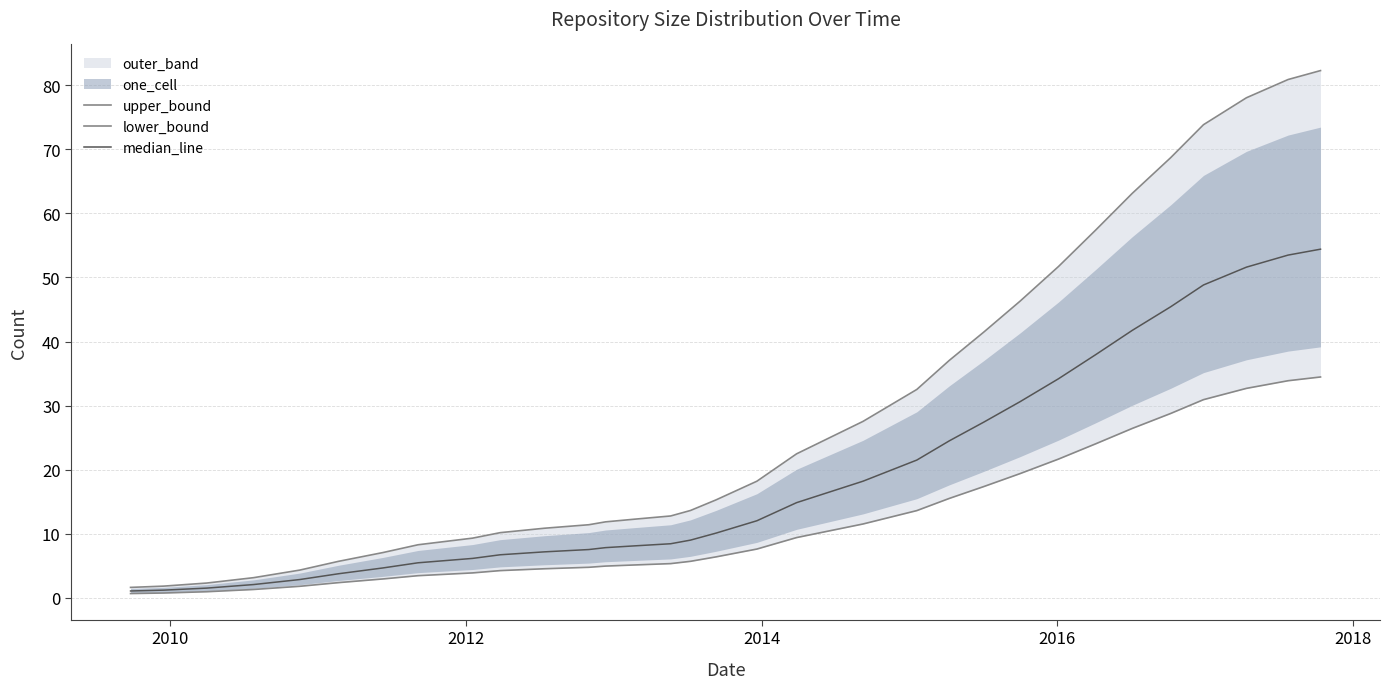

True or false: lower_bound and median_line cross at least once.

False